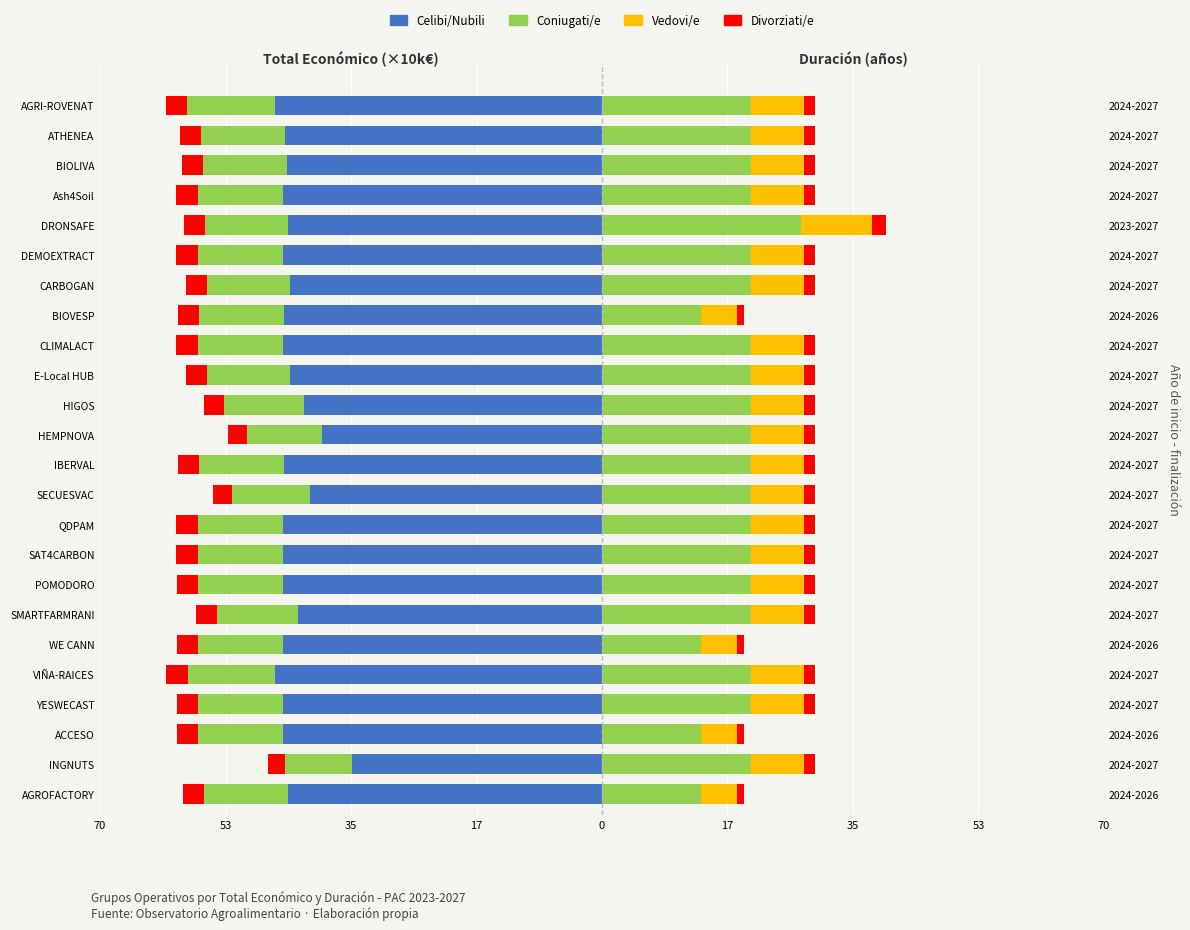

What is the average value of the Vedovi/e series?

7.2